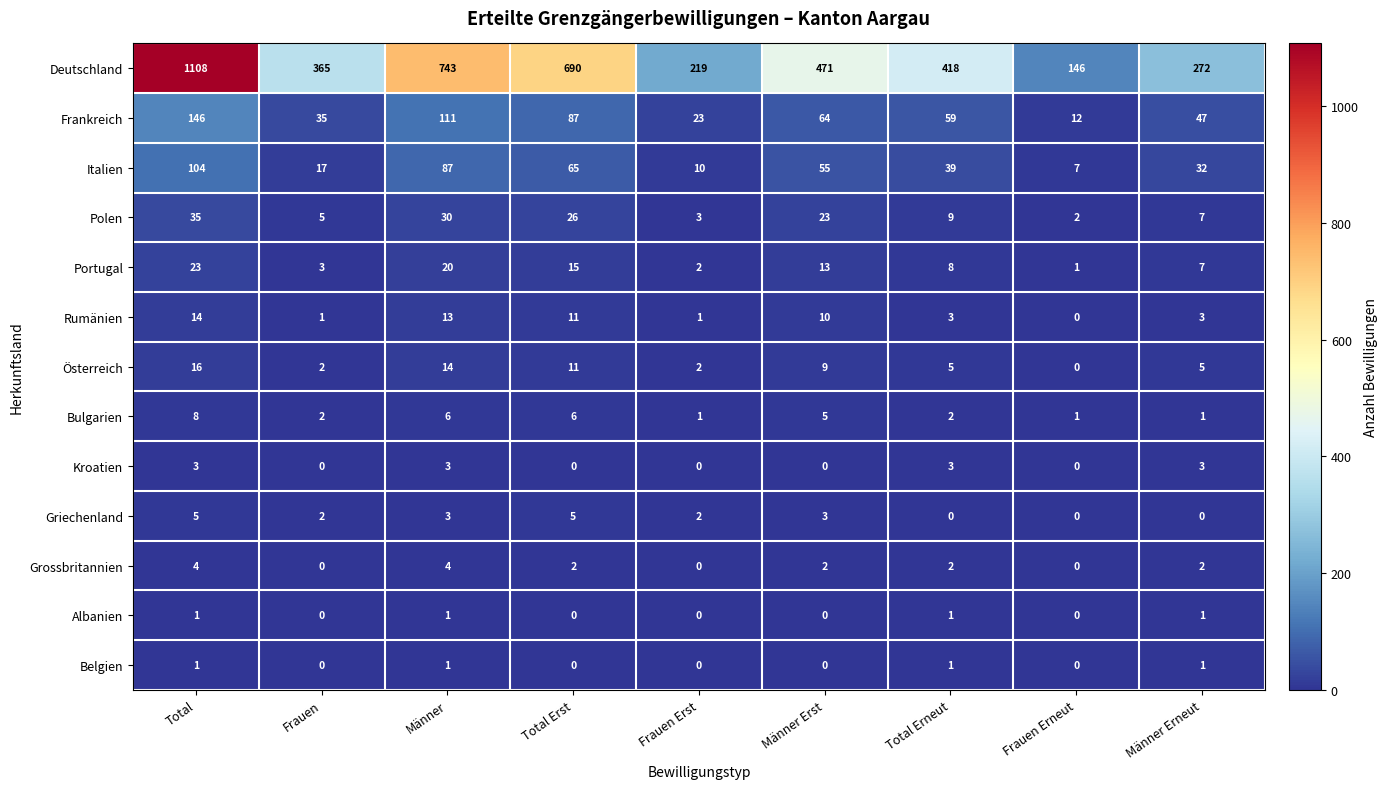

Count the Griechenland values in the range 0 to 3.

7